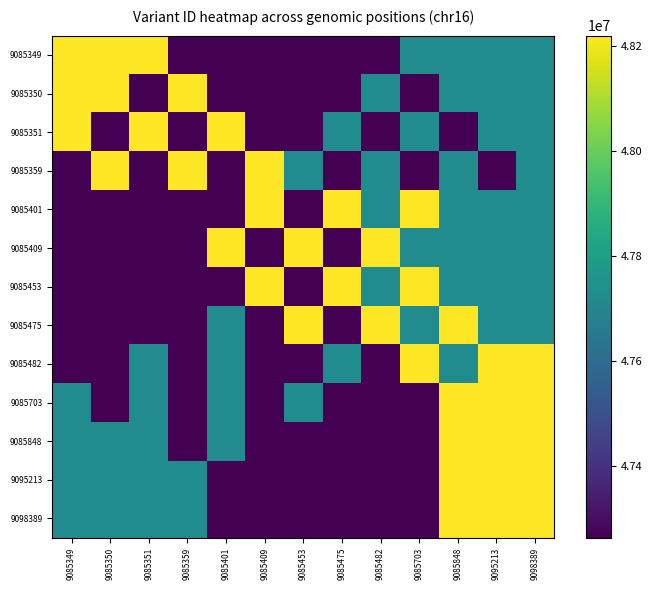

Reading right to left, what are all the values shown in this chart?

9085349: 9098389=47724362	9095213=47724353	9085848=47724313	9085703=47724311	9085482=47264009	9085475=47264007	9085453=47264005	9085409=47264003	9085401=47264001	9085359=47263999	9085351=48218895	9085350=48218894	9085349=48218893
9085350: 9098389=47724362	9095213=47724313	9085848=47724353	9085703=47264009	9085482=47724311	9085475=47264005	9085453=47264007	9085409=47264001	9085401=47264003	9085359=48218895	9085351=47263999	9085350=48218893	9085349=48218894
9085351: 9098389=47724353	9095213=47724362	9085848=47264009	9085703=47724313	9085482=47264007	9085475=47724311	9085453=47264003	9085409=47264005	9085401=48218894	9085359=47264001	9085351=48218893	9085350=47263999	9085349=48218895
9085359: 9098389=47724353	9095213=47264009	9085848=47724362	9085703=47264007	9085482=47724313	9085475=47264003	9085453=47724311	9085409=48218894	9085401=47264005	9085359=48218893	9085351=47264001	9085350=48218895	9085349=47263999
9085401: 9098389=47724362	9095213=47724353	9085848=47724313	9085703=48218895	9085482=47724311	9085475=48218894	9085453=47264009	9085409=48218893	9085401=47263999	9085359=47264007	9085351=47264005	9085350=47264003	9085349=47264001
9085409: 9098389=47724353	9095213=47724313	9085848=47724362	9085703=47724311	9085482=48218895	9085475=47264009	9085453=48218894	9085409=47263999	9085401=48218893	9085359=47264005	9085351=47264007	9085350=47264001	9085349=47264003
9085453: 9098389=47724353	9095213=47724362	9085848=47724311	9085703=48218894	9085482=47724313	9085475=48218893	9085453=47263999	9085409=48218895	9085401=47264009	9085359=47264001	9085351=47264003	9085350=47264007	9085349=47264005
9085475: 9098389=47724362	9095213=47724353	9085848=48218894	9085703=47724313	9085482=48218893	9085475=47263999	9085453=48218895	9085409=47264001	9085401=47724311	9085359=47264003	9085351=47264009	9085350=47264005	9085349=47264007
9085482: 9098389=48218895	9095213=48218894	9085848=47724353	9085703=48218893	9085482=47263999	9085475=47724362	9085453=47264001	9085409=47264003	9085401=47724313	9085359=47264005	9085351=47724311	9085350=47264007	9085349=47264009
9085703: 9098389=48218894	9095213=48218895	9085848=48218893	9085703=47263999	9085482=47264001	9085475=47264003	9085453=47724353	9085409=47264005	9085401=47724362	9085359=47264007	9085351=47724313	9085350=47264009	9085349=47724311
9085848: 9098389=48218895	9095213=48218894	9085848=48218893	9085703=47263999	9085482=47264001	9085475=47264003	9085453=47264005	9085409=47264007	9085401=47724353	9085359=47264009	9085351=47724362	9085350=47724311	9085349=47724313
9095213: 9098389=48218894	9095213=48218893	9085848=48218895	9085703=47263999	9085482=47264001	9085475=47264003	9085453=47264005	9085409=47264007	9085401=47264009	9085359=47724362	9085351=47724311	9085350=47724313	9085349=47724353
9098389: 9098389=48218893	9095213=48218895	9085848=48218894	9085703=47263999	9085482=47264001	9085475=47264003	9085453=47264005	9085409=47264007	9085401=47264009	9085359=47724311	9085351=47724313	9085350=47724353	9085349=47724362